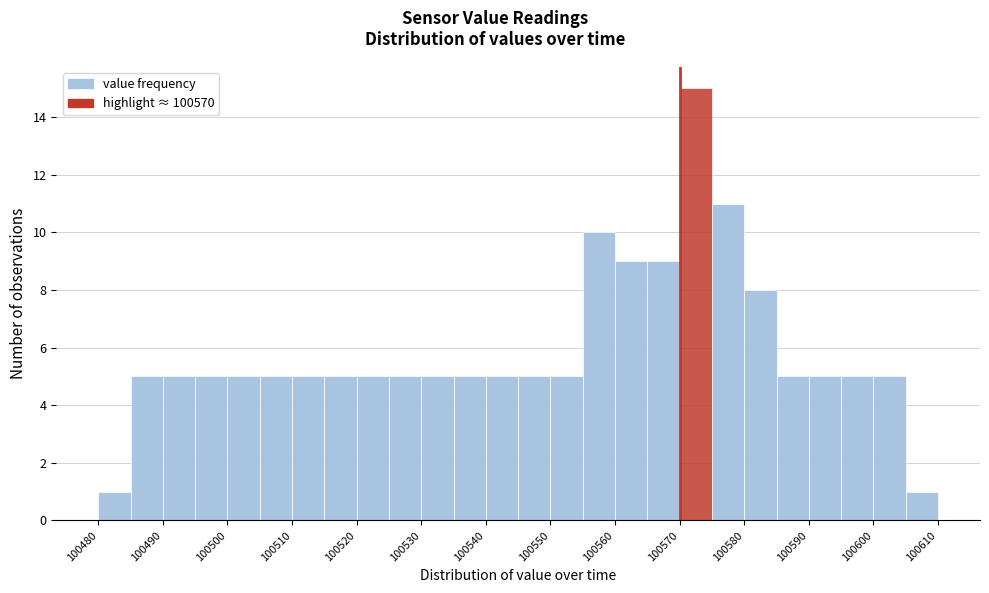

What is the height of the bar covering 100600 to 100605 on the x-axis? The values are not printed on the chart, so give them approximately, as read against the axis.

5